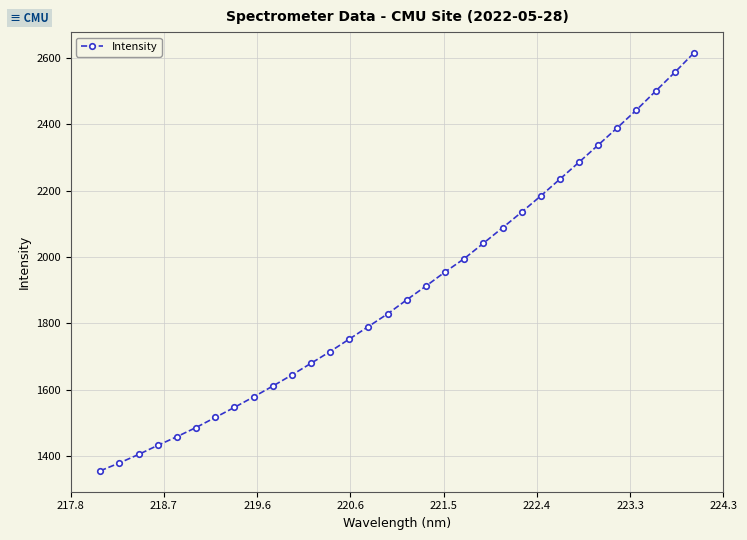

What is the greatest value displayed?

2614.6